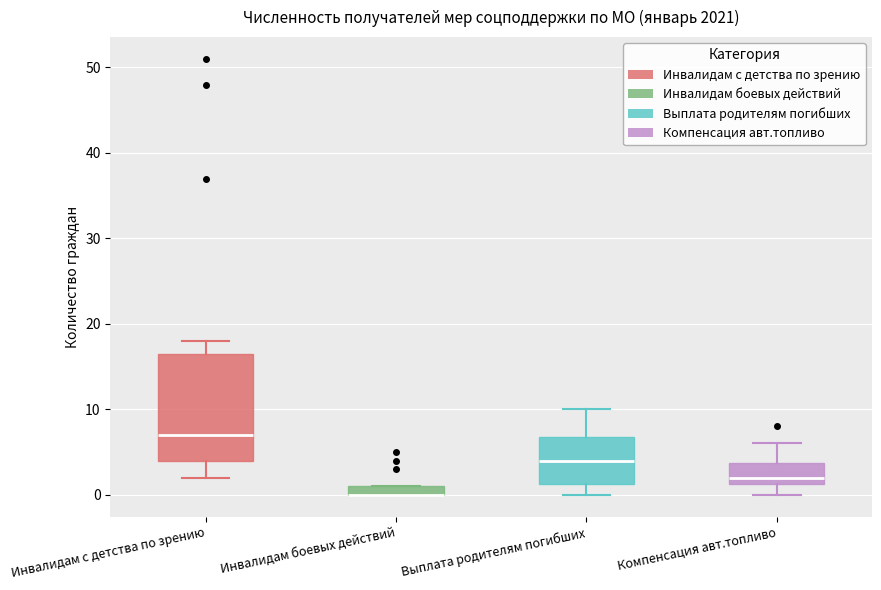

Which box is the tallest, from its lower edge to its upper edge?

Инвалидам с детства по зрению